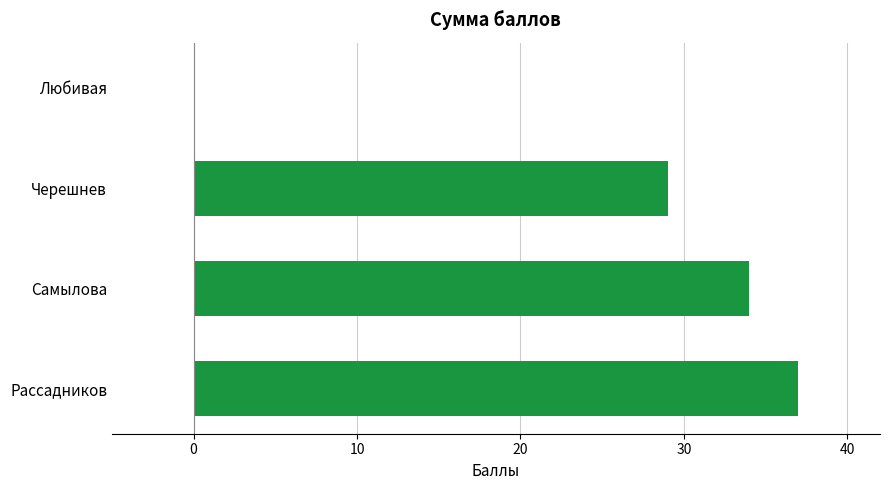

True or false: the data shows 0 at Любивая.

True